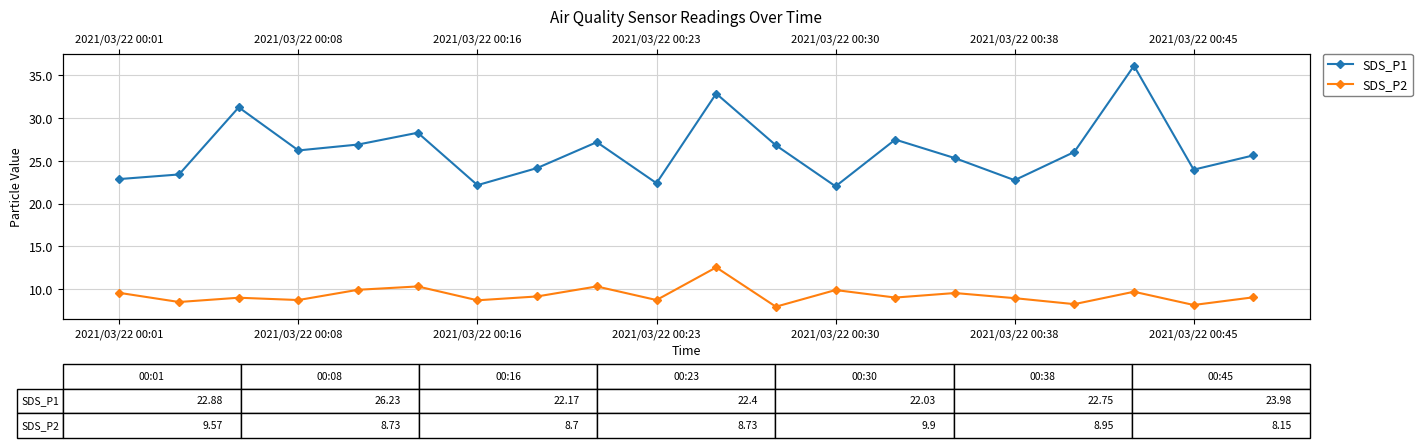

True or false: SDS_P2 has more than 1 points higher than both neighbors.

True